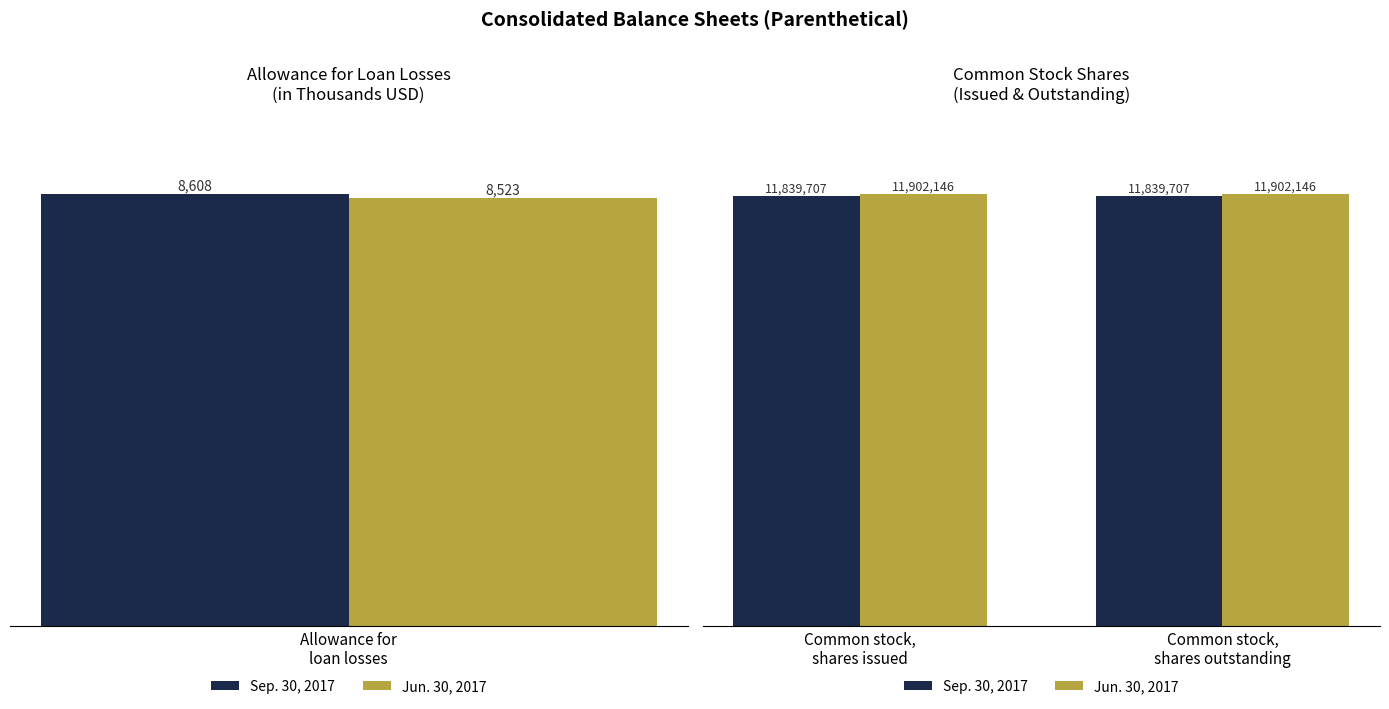

Is the value of Jun. 30, 2017 at Common stock, shares outstanding greater than the value of Sep. 30, 2017 at Common stock, shares outstanding?

Yes